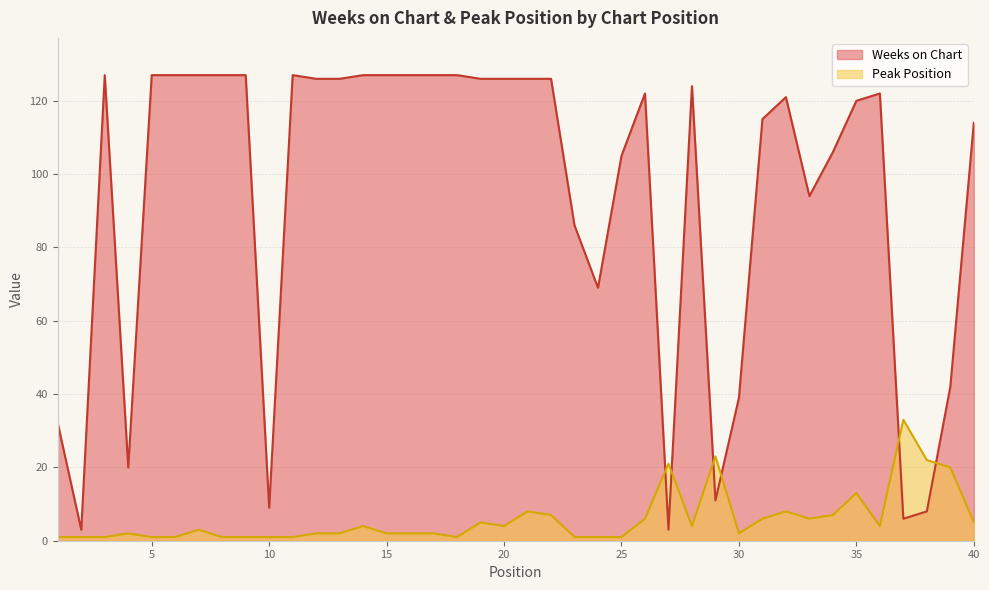

What is the value of the Weeks on Chart point at the 5th from the left?

127